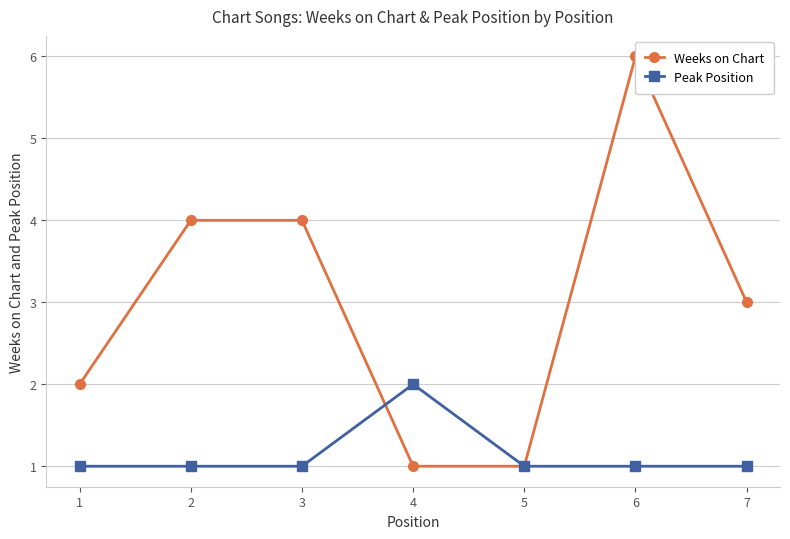

Which series has the largest total across all categories?

Weeks on Chart